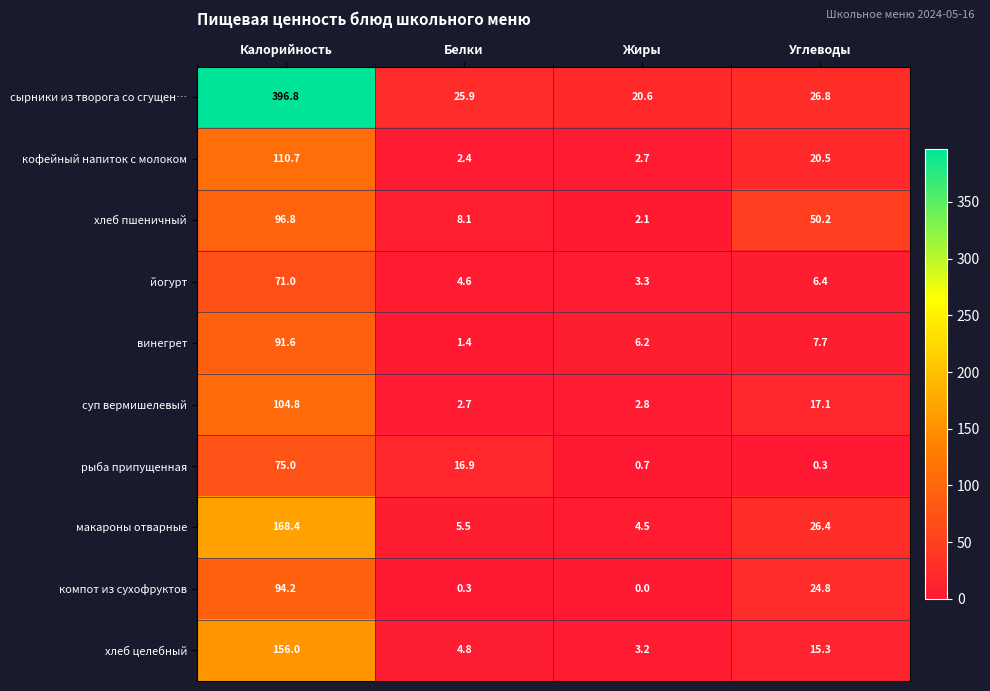

What is the difference between the maximum and second lowest values in the йогурт series?

66.4